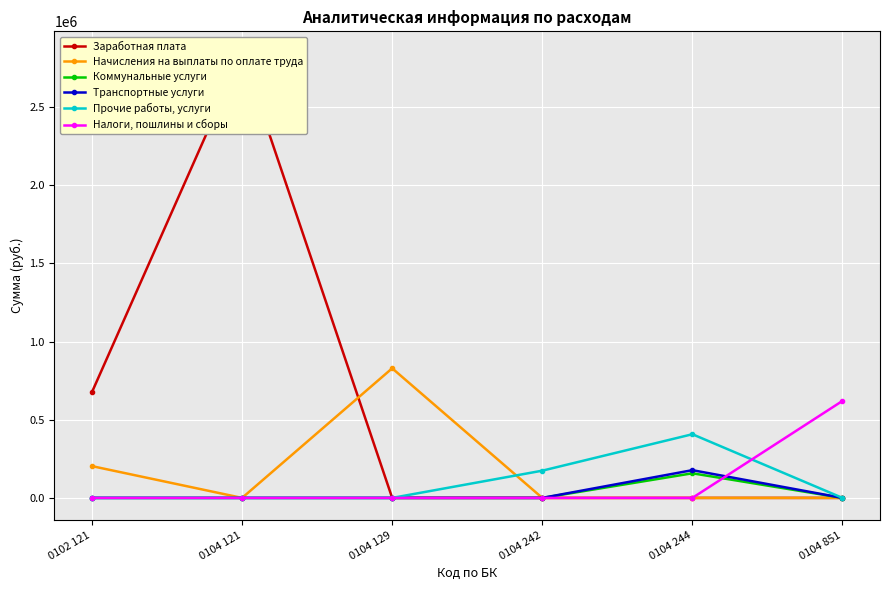

What is the value of the Налоги, пошлины и сборы point at the 6th from the left?

620662.0